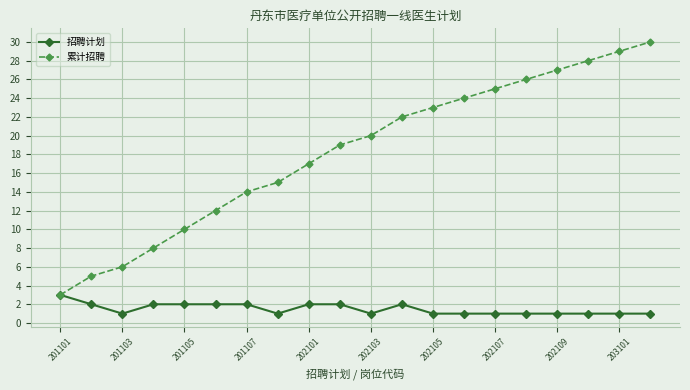

List the series in order of their overall mean, highest first.

累计招聘, 招聘计划